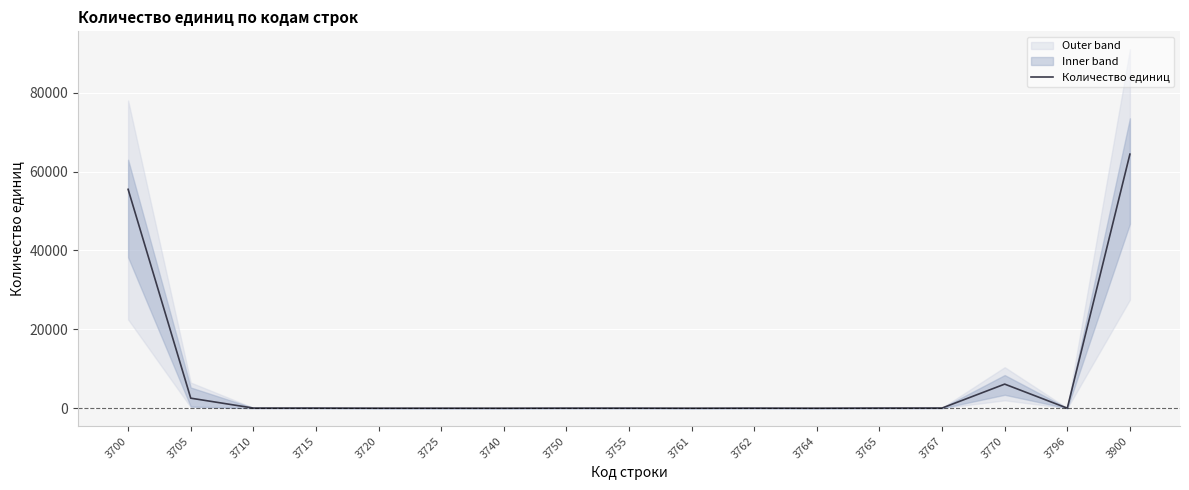

List the labels in order of value, largest first.

3900, 3700, 3770, 3705, 3767, 3765, 3710, 3715, 3750, 3755, 3762, 3720, 3725, 3796, 3761, 3764, 3740